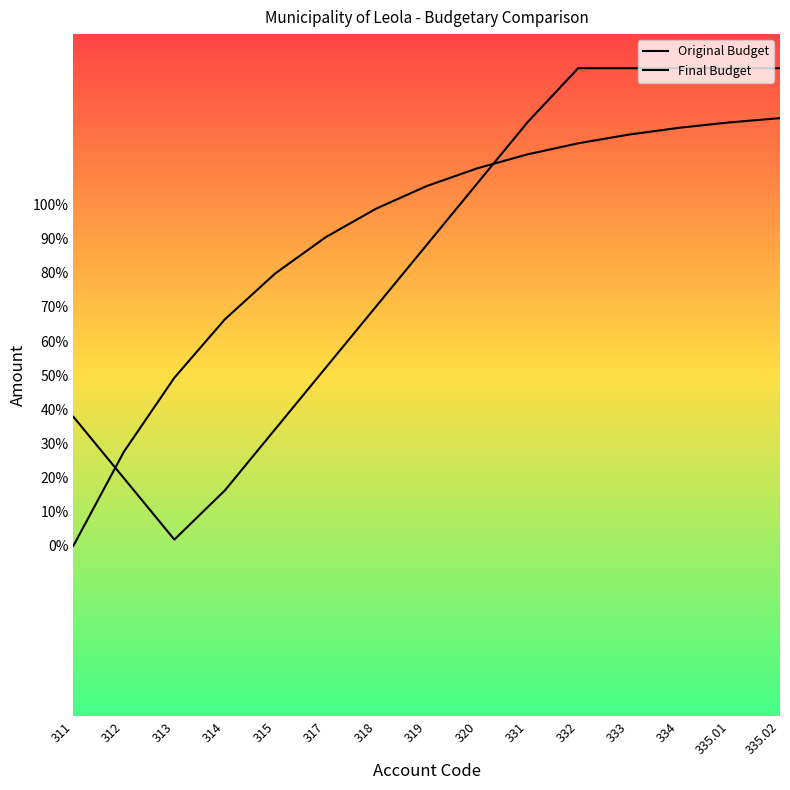

List the series in order of their peak value, highest first.

Original Budget, Final Budget